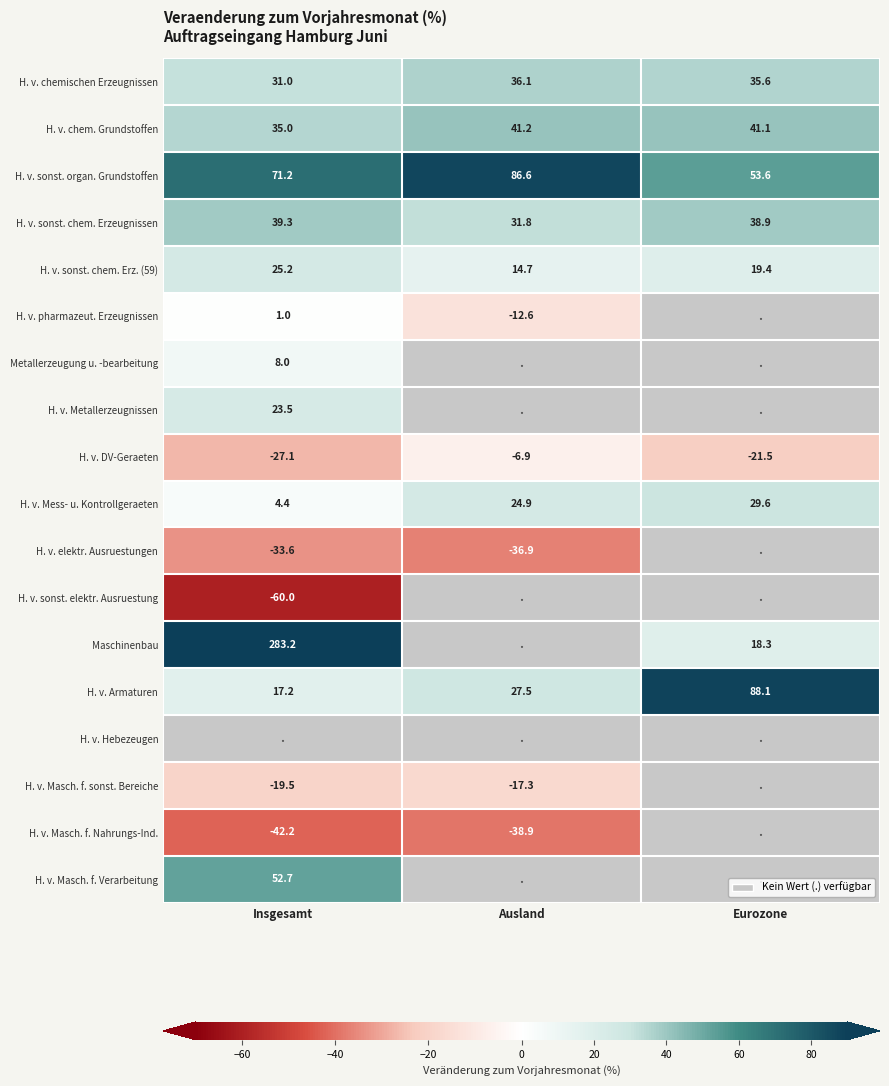

At which label does H. v. Mess- u. Kontrollgeraeten first exceed 24?

Ausland